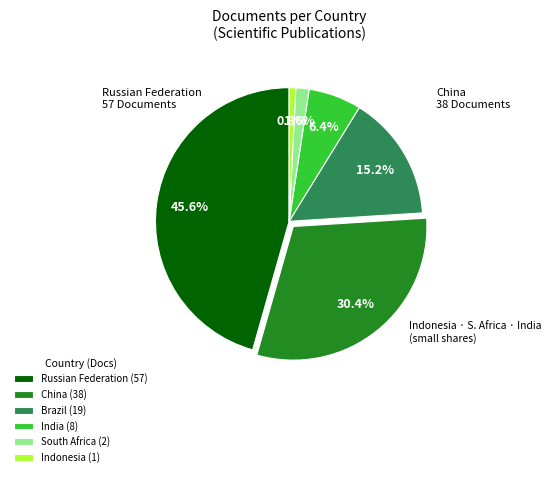

What is the largest slice in the pie chart?

Russian Federation